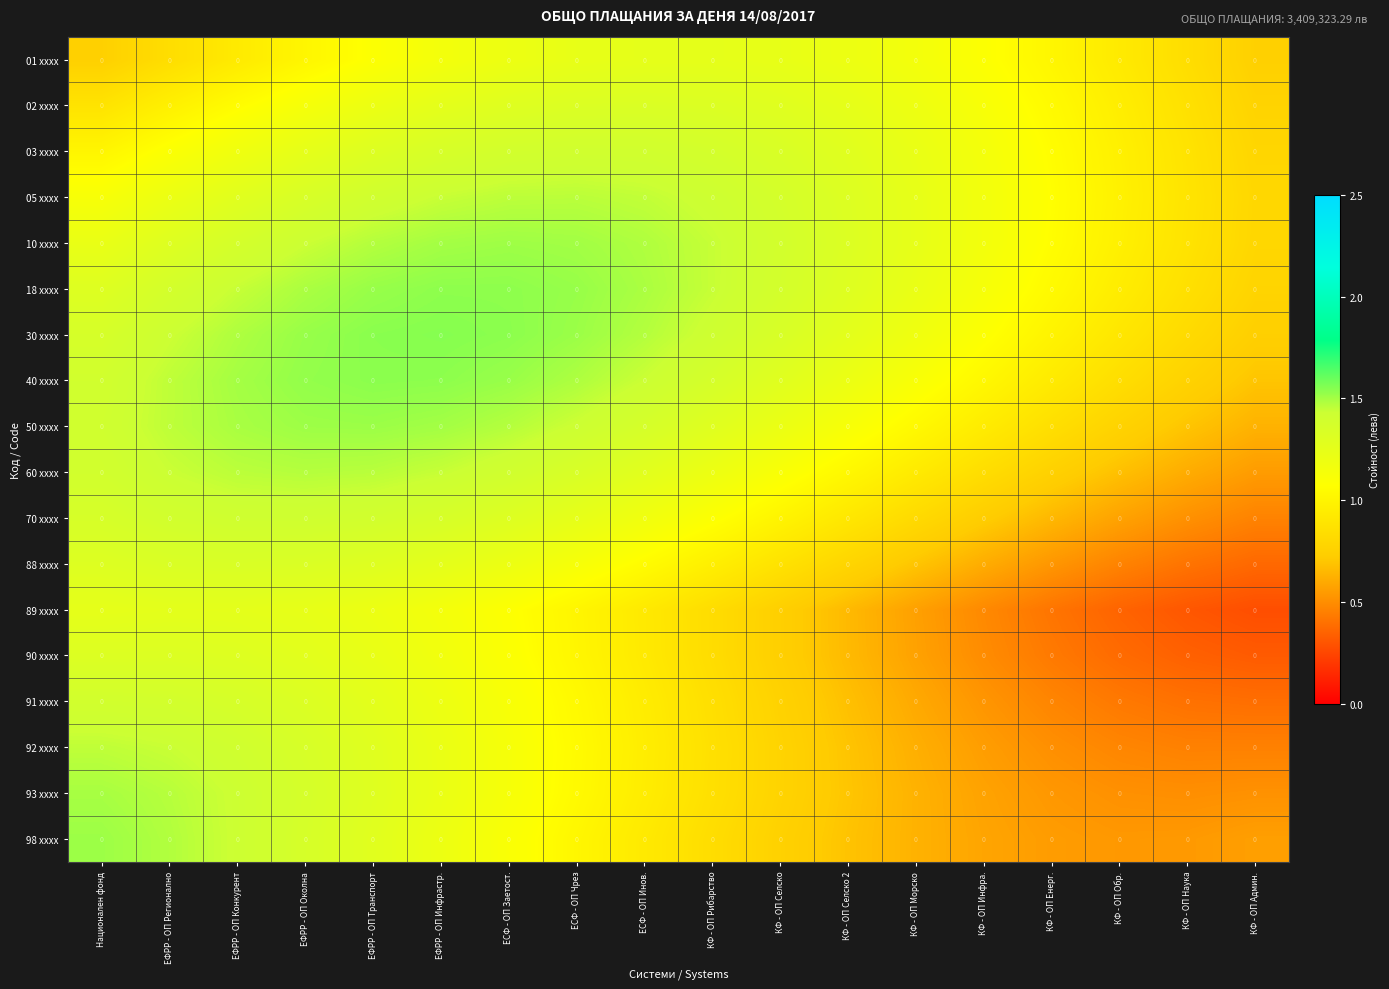

Reading right to left, extract all data points from this chart.

01 xxxx: КФ - ОП Админ.=0.0	КФ - ОП Наука=0.0	КФ - ОП Обр.=0.0	КФ - ОП Енерг.=0.0	КФ - ОП Инфра.=0.0	КФ - ОП Морско=0.0	КФ - ОП Селско 2=0.0	КФ - ОП Селско=0.0	КФ - ОП Рибарство=0.0	ЕСФ - ОП Инов.=0.0	ЕСФ - ОП Чрез=0.0	ЕСФ - ОП Заетост.=0.0	ЕФРР - ОП Инфрастр.=0.0	ЕФРР - ОП Транспорт=0.0	ЕФРР - ОП Околна=0.0	ЕФРР - ОП Конкурент=0.0	ЕФРР - ОП Регионално=0.0	Национален фонд=0.0
02 xxxx: КФ - ОП Админ.=0.0	КФ - ОП Наука=0.0	КФ - ОП Обр.=0.0	КФ - ОП Енерг.=0.0	КФ - ОП Инфра.=0.0	КФ - ОП Морско=0.0	КФ - ОП Селско 2=0.0	КФ - ОП Селско=0.0	КФ - ОП Рибарство=0.0	ЕСФ - ОП Инов.=0.0	ЕСФ - ОП Чрез=0.0	ЕСФ - ОП Заетост.=0.0	ЕФРР - ОП Инфрастр.=0.0	ЕФРР - ОП Транспорт=0.0	ЕФРР - ОП Околна=0.0	ЕФРР - ОП Конкурент=0.0	ЕФРР - ОП Регионално=0.0	Национален фонд=0.0
03 xxxx: КФ - ОП Админ.=0.0	КФ - ОП Наука=0.0	КФ - ОП Обр.=0.0	КФ - ОП Енерг.=0.0	КФ - ОП Инфра.=0.0	КФ - ОП Морско=0.0	КФ - ОП Селско 2=0.0	КФ - ОП Селско=0.0	КФ - ОП Рибарство=0.0	ЕСФ - ОП Инов.=0.0	ЕСФ - ОП Чрез=0.0	ЕСФ - ОП Заетост.=0.0	ЕФРР - ОП Инфрастр.=0.0	ЕФРР - ОП Транспорт=0.0	ЕФРР - ОП Околна=0.0	ЕФРР - ОП Конкурент=0.0	ЕФРР - ОП Регионално=0.0	Национален фонд=0.0
05 xxxx: КФ - ОП Админ.=0.0	КФ - ОП Наука=0.0	КФ - ОП Обр.=0.0	КФ - ОП Енерг.=0.0	КФ - ОП Инфра.=0.0	КФ - ОП Морско=0.0	КФ - ОП Селско 2=0.0	КФ - ОП Селско=0.0	КФ - ОП Рибарство=0.0	ЕСФ - ОП Инов.=0.0	ЕСФ - ОП Чрез=0.0	ЕСФ - ОП Заетост.=0.0	ЕФРР - ОП Инфрастр.=0.0	ЕФРР - ОП Транспорт=0.0	ЕФРР - ОП Околна=0.0	ЕФРР - ОП Конкурент=0.0	ЕФРР - ОП Регионално=0.0	Национален фонд=0.0
10 xxxx: КФ - ОП Админ.=0.0	КФ - ОП Наука=0.0	КФ - ОП Обр.=0.0	КФ - ОП Енерг.=0.0	КФ - ОП Инфра.=0.0	КФ - ОП Морско=0.0	КФ - ОП Селско 2=0.0	КФ - ОП Селско=0.0	КФ - ОП Рибарство=0.0	ЕСФ - ОП Инов.=0.0	ЕСФ - ОП Чрез=0.0	ЕСФ - ОП Заетост.=0.0	ЕФРР - ОП Инфрастр.=0.0	ЕФРР - ОП Транспорт=0.0	ЕФРР - ОП Околна=0.0	ЕФРР - ОП Конкурент=0.0	ЕФРР - ОП Регионално=0.0	Национален фонд=0.0
18 xxxx: КФ - ОП Админ.=0.0	КФ - ОП Наука=0.0	КФ - ОП Обр.=0.0	КФ - ОП Енерг.=0.0	КФ - ОП Инфра.=0.0	КФ - ОП Морско=0.0	КФ - ОП Селско 2=0.0	КФ - ОП Селско=0.0	КФ - ОП Рибарство=0.0	ЕСФ - ОП Инов.=0.0	ЕСФ - ОП Чрез=0.0	ЕСФ - ОП Заетост.=0.0	ЕФРР - ОП Инфрастр.=0.0	ЕФРР - ОП Транспорт=0.0	ЕФРР - ОП Околна=0.0	ЕФРР - ОП Конкурент=0.0	ЕФРР - ОП Регионално=0.0	Национален фонд=0.0
30 xxxx: КФ - ОП Админ.=0.0	КФ - ОП Наука=0.0	КФ - ОП Обр.=0.0	КФ - ОП Енерг.=0.0	КФ - ОП Инфра.=0.0	КФ - ОП Морско=0.0	КФ - ОП Селско 2=0.0	КФ - ОП Селско=0.0	КФ - ОП Рибарство=0.0	ЕСФ - ОП Инов.=0.0	ЕСФ - ОП Чрез=0.0	ЕСФ - ОП Заетост.=0.0	ЕФРР - ОП Инфрастр.=0.0	ЕФРР - ОП Транспорт=0.0	ЕФРР - ОП Околна=0.0	ЕФРР - ОП Конкурент=0.0	ЕФРР - ОП Регионално=0.0	Национален фонд=0.0
40 xxxx: КФ - ОП Админ.=0.0	КФ - ОП Наука=0.0	КФ - ОП Обр.=0.0	КФ - ОП Енерг.=0.0	КФ - ОП Инфра.=0.0	КФ - ОП Морско=0.0	КФ - ОП Селско 2=0.0	КФ - ОП Селско=0.0	КФ - ОП Рибарство=0.0	ЕСФ - ОП Инов.=0.0	ЕСФ - ОП Чрез=0.0	ЕСФ - ОП Заетост.=0.0	ЕФРР - ОП Инфрастр.=0.0	ЕФРР - ОП Транспорт=0.0	ЕФРР - ОП Околна=0.0	ЕФРР - ОП Конкурент=0.0	ЕФРР - ОП Регионално=0.0	Национален фонд=0.0
50 xxxx: КФ - ОП Админ.=0.0	КФ - ОП Наука=0.0	КФ - ОП Обр.=0.0	КФ - ОП Енерг.=0.0	КФ - ОП Инфра.=0.0	КФ - ОП Морско=0.0	КФ - ОП Селско 2=0.0	КФ - ОП Селско=0.0	КФ - ОП Рибарство=0.0	ЕСФ - ОП Инов.=0.0	ЕСФ - ОП Чрез=0.0	ЕСФ - ОП Заетост.=0.0	ЕФРР - ОП Инфрастр.=0.0	ЕФРР - ОП Транспорт=0.0	ЕФРР - ОП Околна=0.0	ЕФРР - ОП Конкурент=0.0	ЕФРР - ОП Регионално=0.0	Национален фонд=0.0
60 xxxx: КФ - ОП Админ.=0.0	КФ - ОП Наука=0.0	КФ - ОП Обр.=0.0	КФ - ОП Енерг.=0.0	КФ - ОП Инфра.=0.0	КФ - ОП Морско=0.0	КФ - ОП Селско 2=0.0	КФ - ОП Селско=0.0	КФ - ОП Рибарство=0.0	ЕСФ - ОП Инов.=0.0	ЕСФ - ОП Чрез=0.0	ЕСФ - ОП Заетост.=0.0	ЕФРР - ОП Инфрастр.=0.0	ЕФРР - ОП Транспорт=0.0	ЕФРР - ОП Околна=0.0	ЕФРР - ОП Конкурент=0.0	ЕФРР - ОП Регионално=0.0	Национален фонд=0.0
70 xxxx: КФ - ОП Админ.=0.0	КФ - ОП Наука=0.0	КФ - ОП Обр.=0.0	КФ - ОП Енерг.=0.0	КФ - ОП Инфра.=0.0	КФ - ОП Морско=0.0	КФ - ОП Селско 2=0.0	КФ - ОП Селско=0.0	КФ - ОП Рибарство=0.0	ЕСФ - ОП Инов.=0.0	ЕСФ - ОП Чрез=0.0	ЕСФ - ОП Заетост.=0.0	ЕФРР - ОП Инфрастр.=0.0	ЕФРР - ОП Транспорт=0.0	ЕФРР - ОП Околна=0.0	ЕФРР - ОП Конкурент=0.0	ЕФРР - ОП Регионално=0.0	Национален фонд=0.0
88 xxxx: КФ - ОП Админ.=0.0	КФ - ОП Наука=0.0	КФ - ОП Обр.=0.0	КФ - ОП Енерг.=0.0	КФ - ОП Инфра.=0.0	КФ - ОП Морско=0.0	КФ - ОП Селско 2=0.0	КФ - ОП Селско=0.0	КФ - ОП Рибарство=0.0	ЕСФ - ОП Инов.=0.0	ЕСФ - ОП Чрез=0.0	ЕСФ - ОП Заетост.=0.0	ЕФРР - ОП Инфрастр.=0.0	ЕФРР - ОП Транспорт=0.0	ЕФРР - ОП Околна=0.0	ЕФРР - ОП Конкурент=0.0	ЕФРР - ОП Регионално=0.0	Национален фонд=0.0
89 xxxx: КФ - ОП Админ.=0.0	КФ - ОП Наука=0.0	КФ - ОП Обр.=0.0	КФ - ОП Енерг.=0.0	КФ - ОП Инфра.=0.0	КФ - ОП Морско=0.0	КФ - ОП Селско 2=0.0	КФ - ОП Селско=0.0	КФ - ОП Рибарство=0.0	ЕСФ - ОП Инов.=0.0	ЕСФ - ОП Чрез=0.0	ЕСФ - ОП Заетост.=0.0	ЕФРР - ОП Инфрастр.=0.0	ЕФРР - ОП Транспорт=0.0	ЕФРР - ОП Околна=0.0	ЕФРР - ОП Конкурент=0.0	ЕФРР - ОП Регионално=0.0	Национален фонд=0.0
90 xxxx: КФ - ОП Админ.=0.0	КФ - ОП Наука=0.0	КФ - ОП Обр.=0.0	КФ - ОП Енерг.=0.0	КФ - ОП Инфра.=0.0	КФ - ОП Морско=0.0	КФ - ОП Селско 2=0.0	КФ - ОП Селско=0.0	КФ - ОП Рибарство=0.0	ЕСФ - ОП Инов.=0.0	ЕСФ - ОП Чрез=0.0	ЕСФ - ОП Заетост.=0.0	ЕФРР - ОП Инфрастр.=0.0	ЕФРР - ОП Транспорт=0.0	ЕФРР - ОП Околна=0.0	ЕФРР - ОП Конкурент=0.0	ЕФРР - ОП Регионално=0.0	Национален фонд=0.0
91 xxxx: КФ - ОП Админ.=0.0	КФ - ОП Наука=0.0	КФ - ОП Обр.=0.0	КФ - ОП Енерг.=0.0	КФ - ОП Инфра.=0.0	КФ - ОП Морско=0.0	КФ - ОП Селско 2=0.0	КФ - ОП Селско=0.0	КФ - ОП Рибарство=0.0	ЕСФ - ОП Инов.=0.0	ЕСФ - ОП Чрез=0.0	ЕСФ - ОП Заетост.=0.0	ЕФРР - ОП Инфрастр.=0.0	ЕФРР - ОП Транспорт=0.0	ЕФРР - ОП Околна=0.0	ЕФРР - ОП Конкурент=0.0	ЕФРР - ОП Регионално=0.0	Национален фонд=0.0
92 xxxx: КФ - ОП Админ.=0.0	КФ - ОП Наука=0.0	КФ - ОП Обр.=0.0	КФ - ОП Енерг.=0.0	КФ - ОП Инфра.=0.0	КФ - ОП Морско=0.0	КФ - ОП Селско 2=0.0	КФ - ОП Селско=0.0	КФ - ОП Рибарство=0.0	ЕСФ - ОП Инов.=0.0	ЕСФ - ОП Чрез=0.0	ЕСФ - ОП Заетост.=0.0	ЕФРР - ОП Инфрастр.=0.0	ЕФРР - ОП Транспорт=0.0	ЕФРР - ОП Околна=0.0	ЕФРР - ОП Конкурент=0.0	ЕФРР - ОП Регионално=0.0	Национален фонд=0.0
93 xxxx: КФ - ОП Админ.=0.0	КФ - ОП Наука=0.0	КФ - ОП Обр.=0.0	КФ - ОП Енерг.=0.0	КФ - ОП Инфра.=0.0	КФ - ОП Морско=0.0	КФ - ОП Селско 2=0.0	КФ - ОП Селско=0.0	КФ - ОП Рибарство=0.0	ЕСФ - ОП Инов.=0.0	ЕСФ - ОП Чрез=0.0	ЕСФ - ОП Заетост.=0.0	ЕФРР - ОП Инфрастр.=0.0	ЕФРР - ОП Транспорт=0.0	ЕФРР - ОП Околна=0.0	ЕФРР - ОП Конкурент=0.0	ЕФРР - ОП Регионално=0.0	Национален фонд=0.0
98 xxxx: КФ - ОП Админ.=0.0	КФ - ОП Наука=0.0	КФ - ОП Обр.=0.0	КФ - ОП Енерг.=0.0	КФ - ОП Инфра.=0.0	КФ - ОП Морско=0.0	КФ - ОП Селско 2=0.0	КФ - ОП Селско=0.0	КФ - ОП Рибарство=0.0	ЕСФ - ОП Инов.=0.0	ЕСФ - ОП Чрез=0.0	ЕСФ - ОП Заетост.=0.0	ЕФРР - ОП Инфрастр.=0.0	ЕФРР - ОП Транспорт=0.0	ЕФРР - ОП Околна=0.0	ЕФРР - ОП Конкурент=0.0	ЕФРР - ОП Регионално=0.0	Национален фонд=0.0